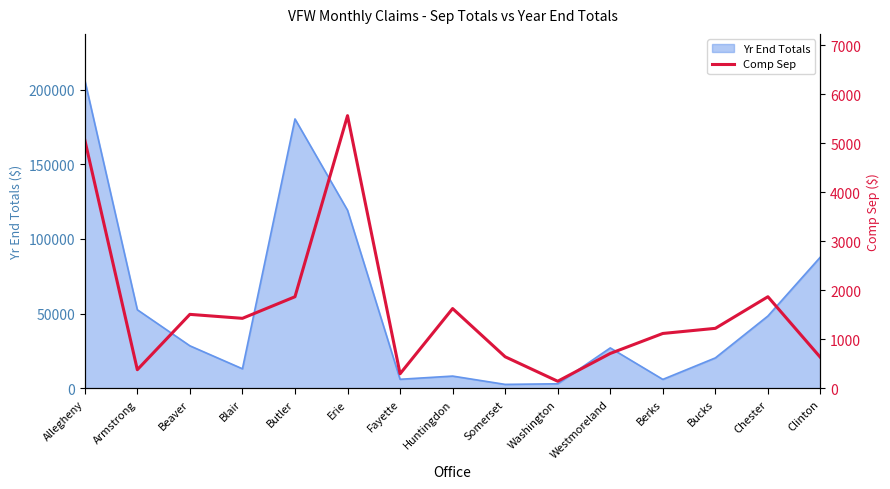

What is the difference between the maximum and minimum values?

5420.2